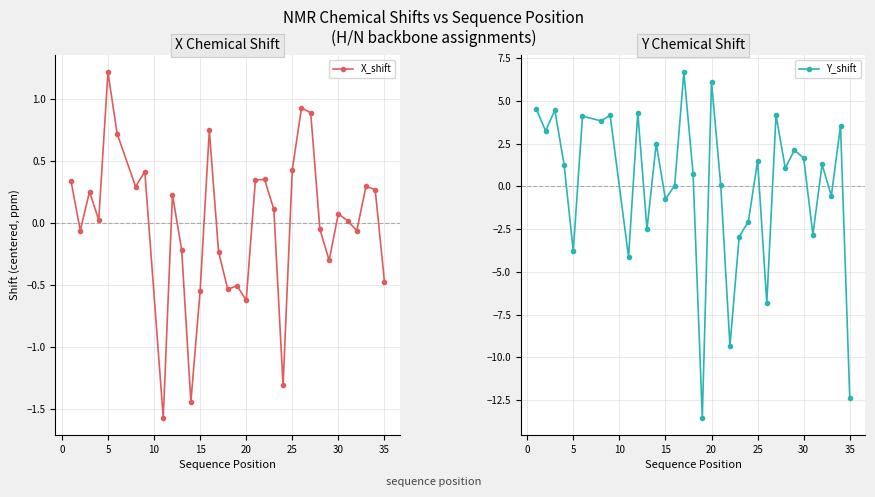

True or false: X_shift has more than 1 interior local peaks.

True